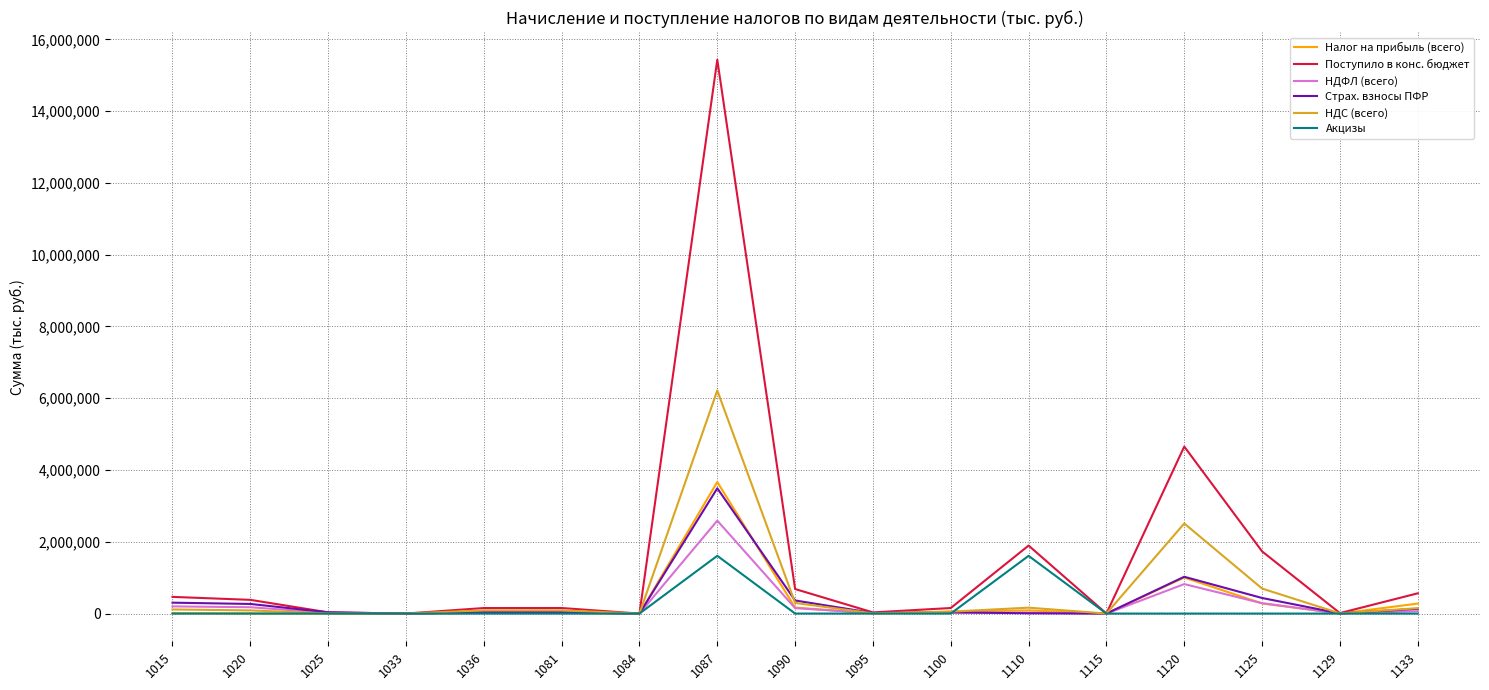

Which series changed the most between 1081 and 1125?

Поступило в конс. бюджет